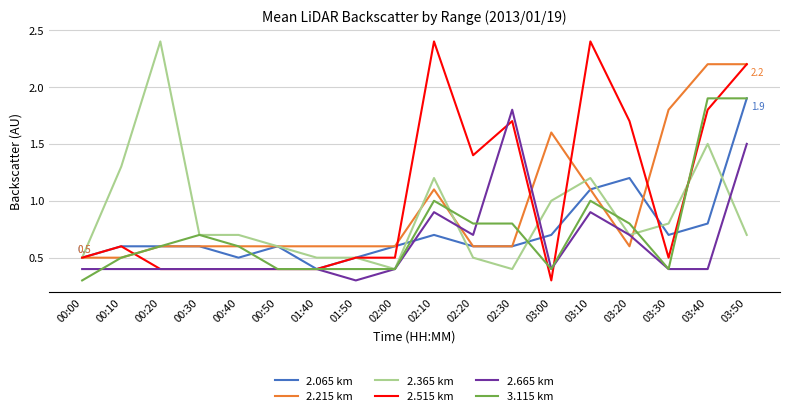

Which series changed the most between 02:20 and 03:10?

2.515 km